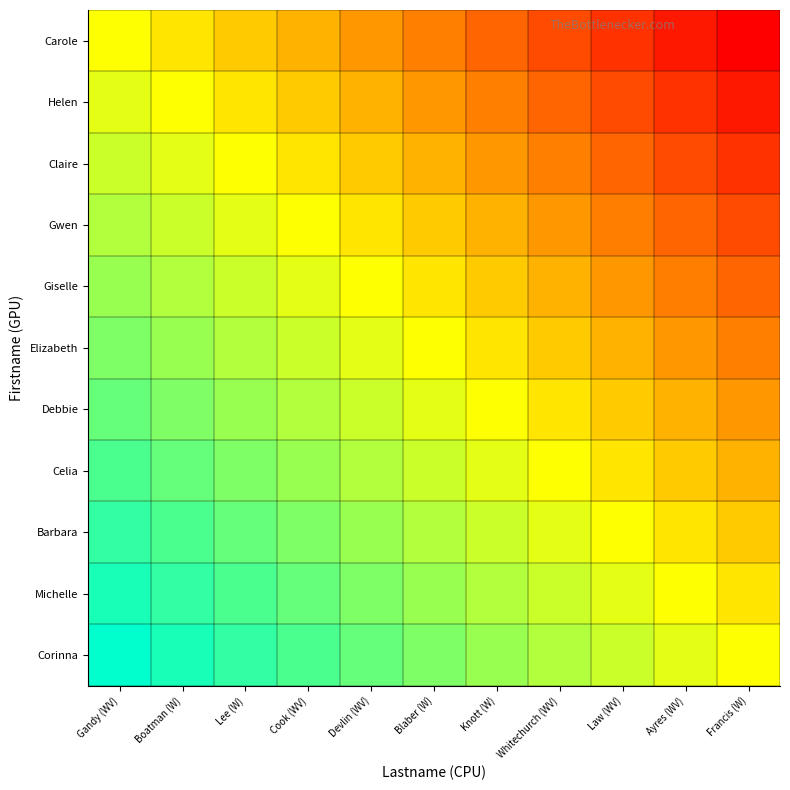

What is the total value across all series at Francis (W)?

-500.0